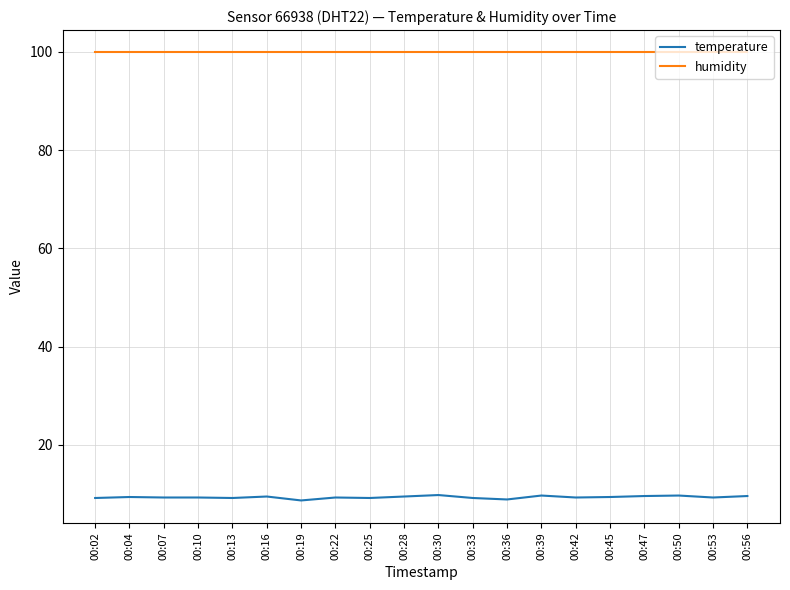

True or false: humidity and temperature intersect in this chart.

False